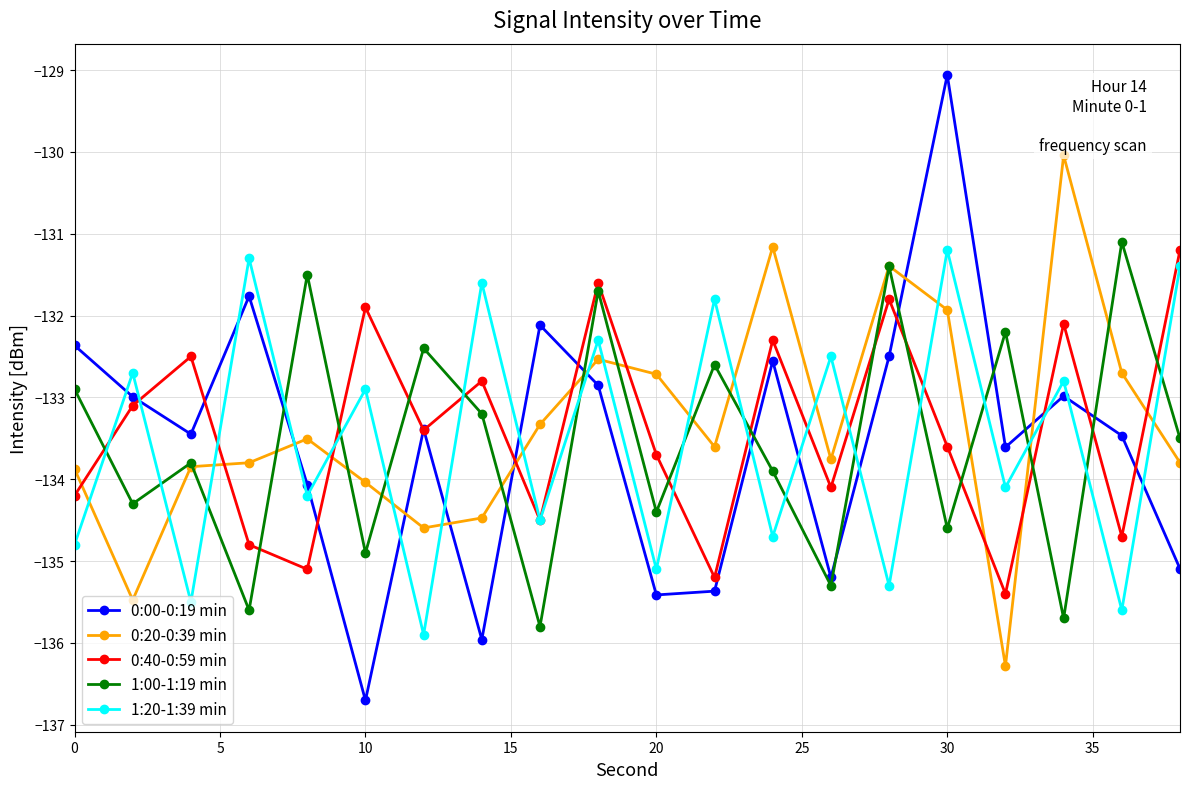

What is the greatest value displayed?

-129.1